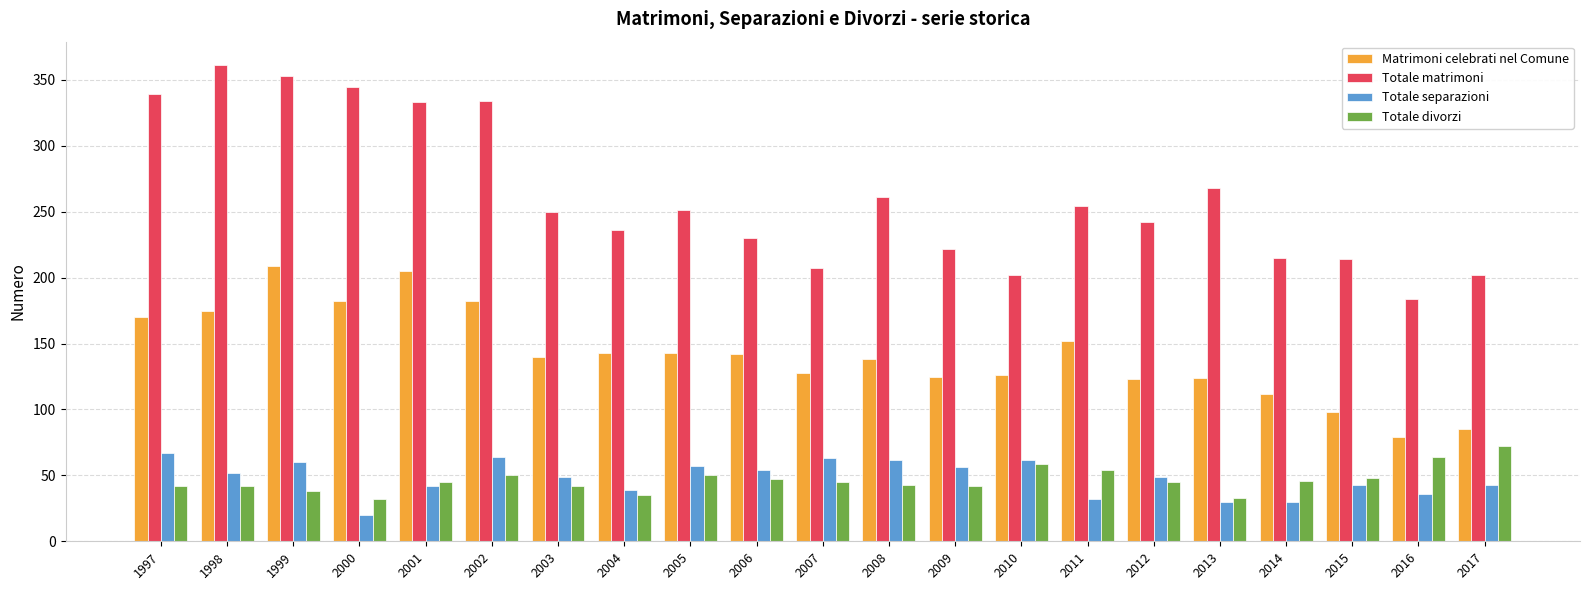

What are all the series names shown in the legend?

Matrimoni celebrati nel Comune, Totale matrimoni, Totale separazioni, Totale divorzi